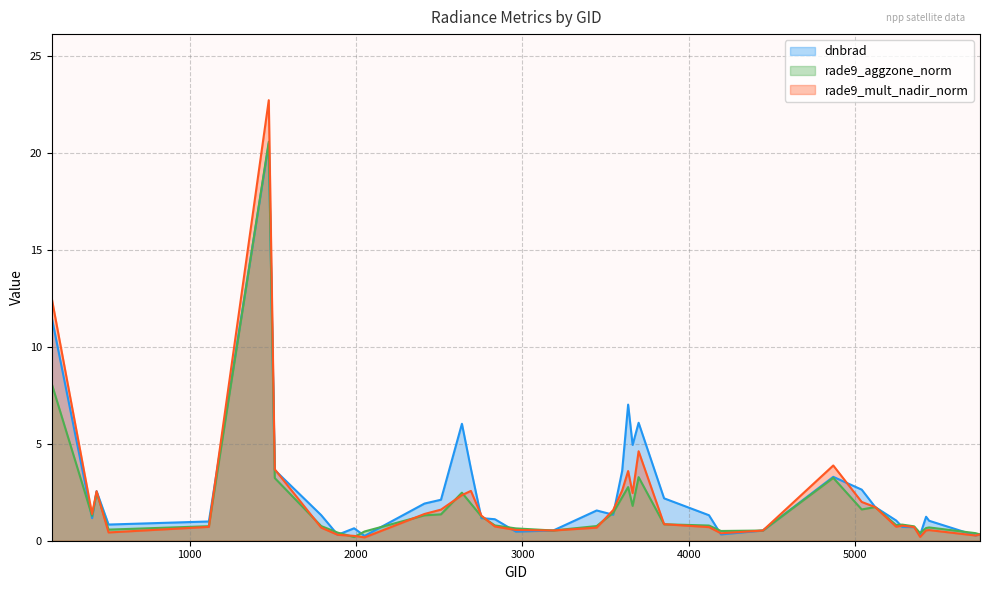

How many lines are shown in the chart?

3